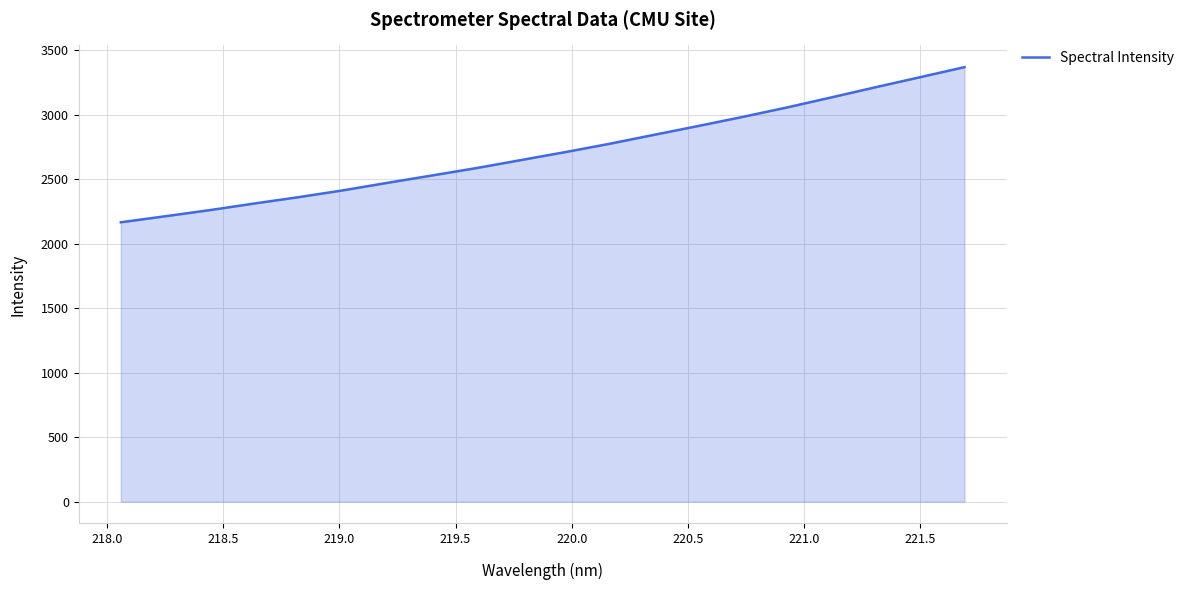

What is the average value?

2711.9